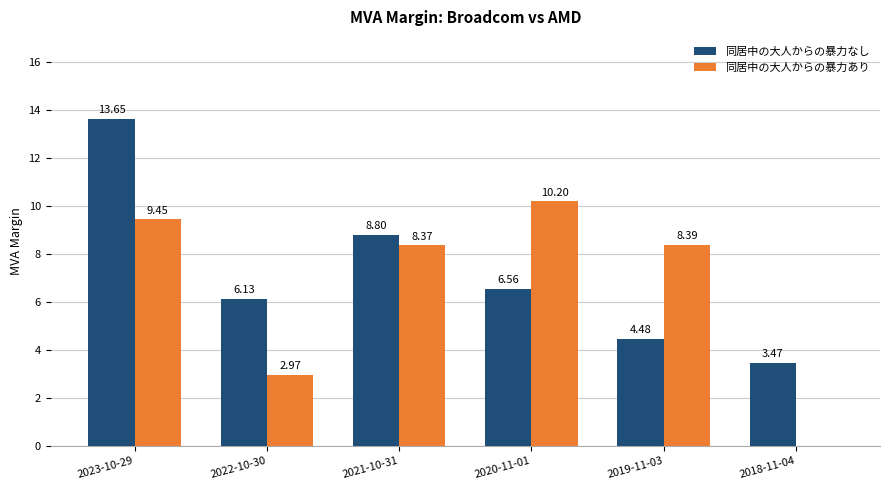

What is the sum of the 同居中の大人からの暴力あり values at 2018-11-04 and 2023-10-29?

9.4